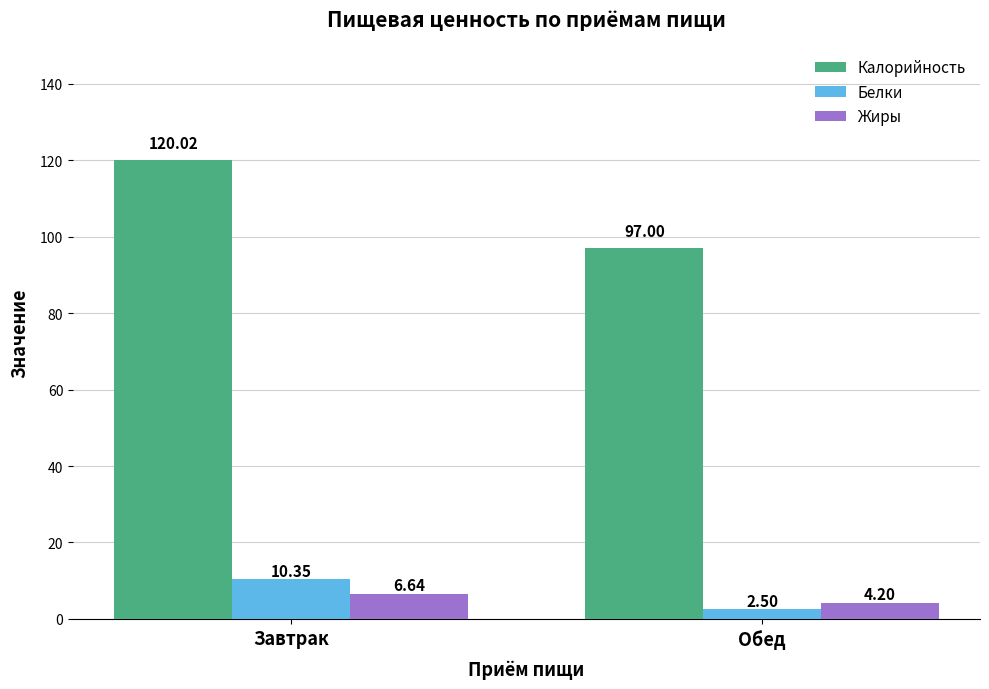

What is the total value across all series at Обед?

103.7